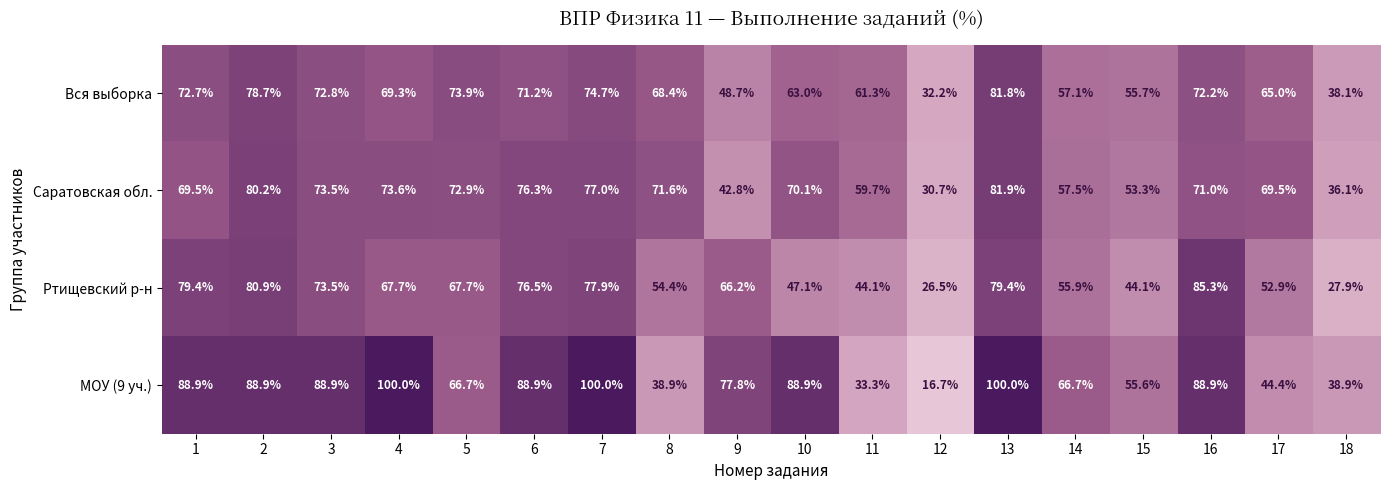

How many categories are shown in the chart?

18